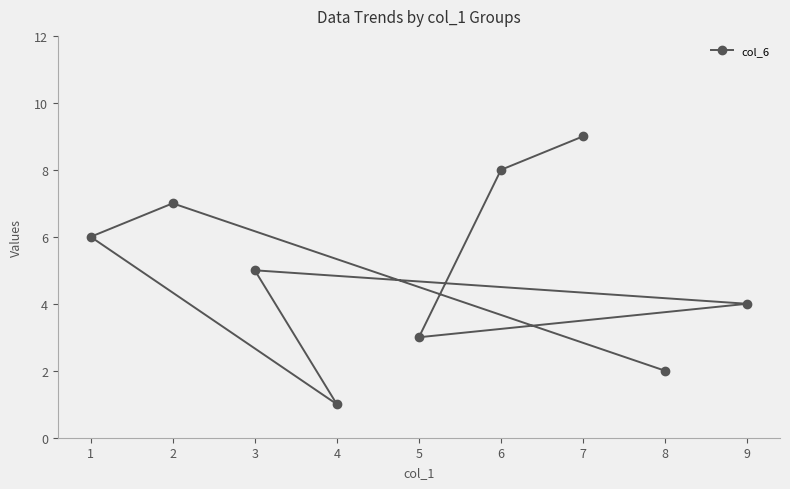

At which category does the data reach its first local peak?

2